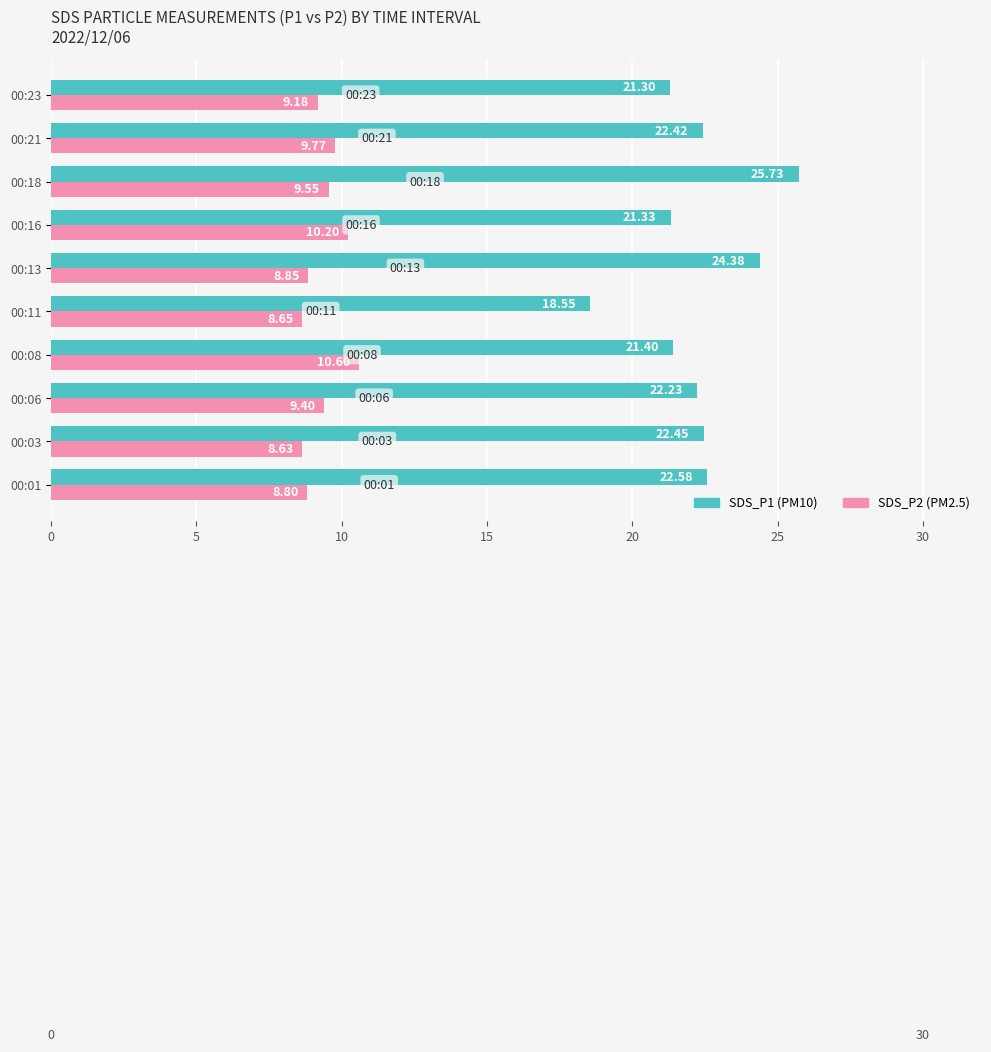

How many categories are shown in the chart?

10